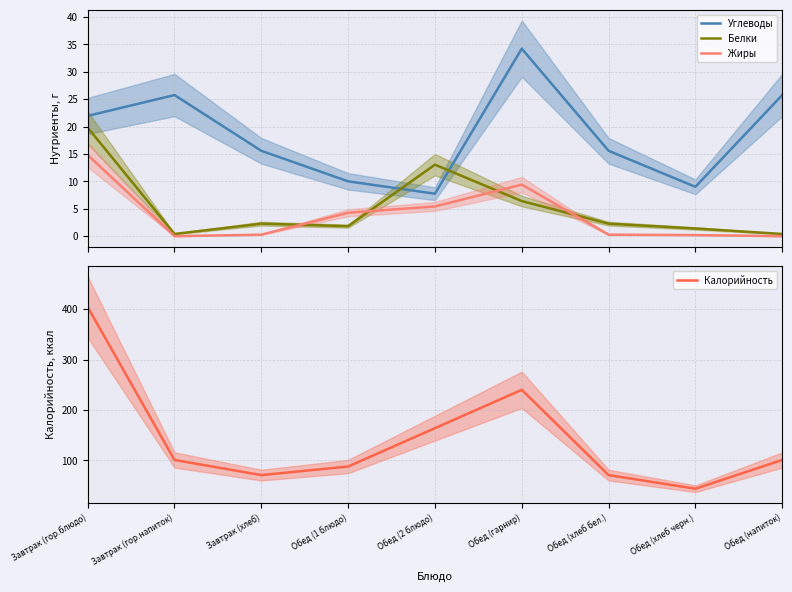

True or false: Калорийность and Углеводы cross at least once.

False